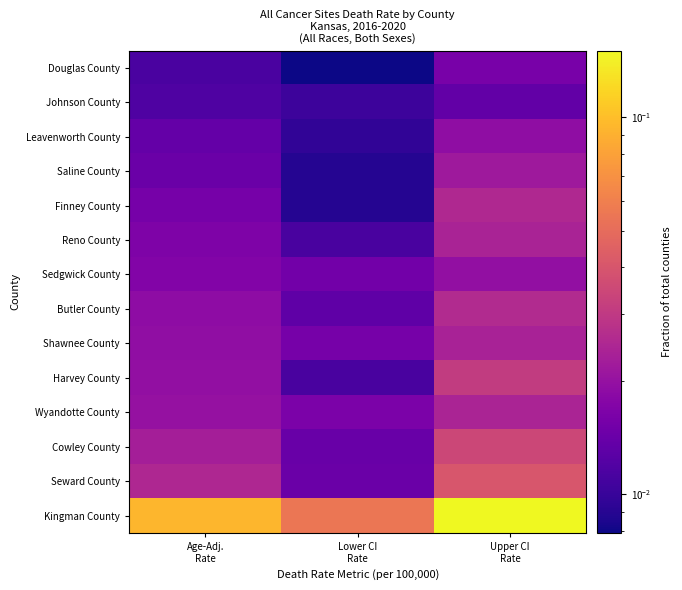

Which category has the lowest value across all series?

Lower CI
Rate